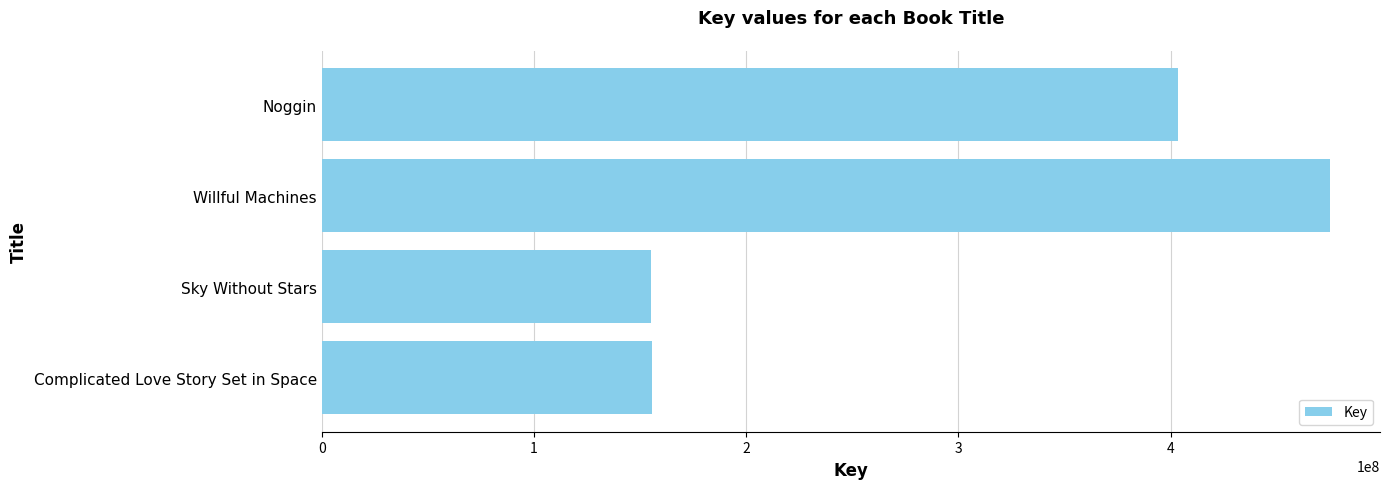

Between Noggin and Willful Machines, which is larger?

Willful Machines